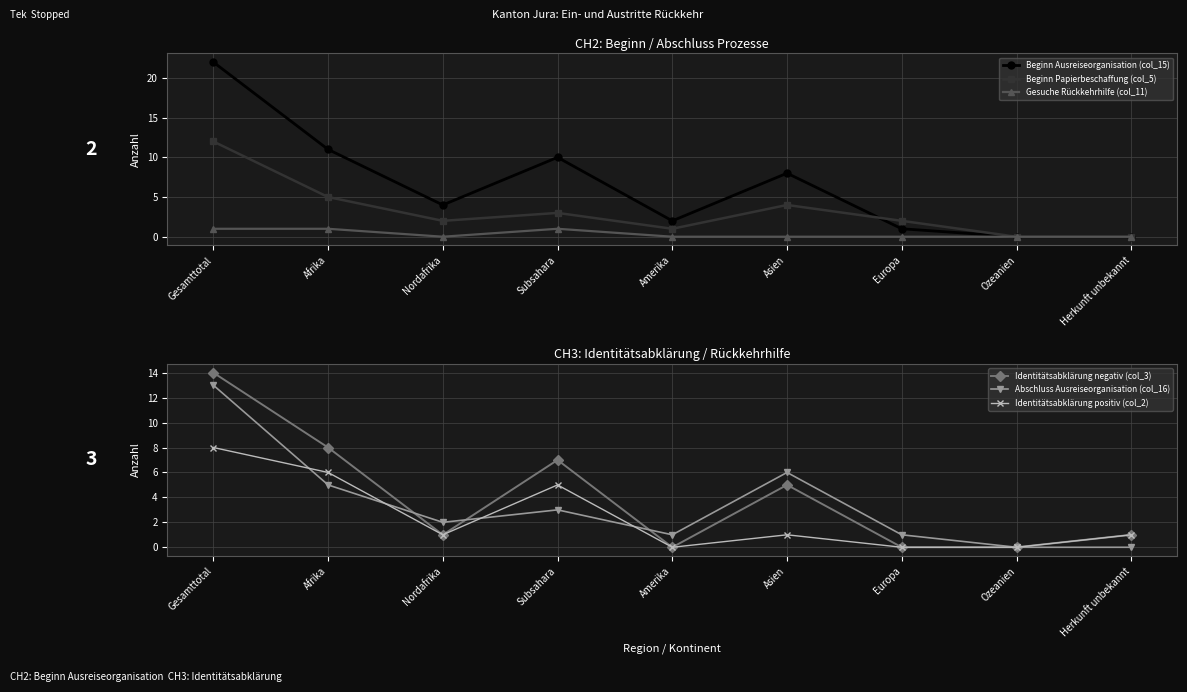

At which label does Gesuche Rückkehrhilfe (col_11) reach its peak?

Gesamttotal